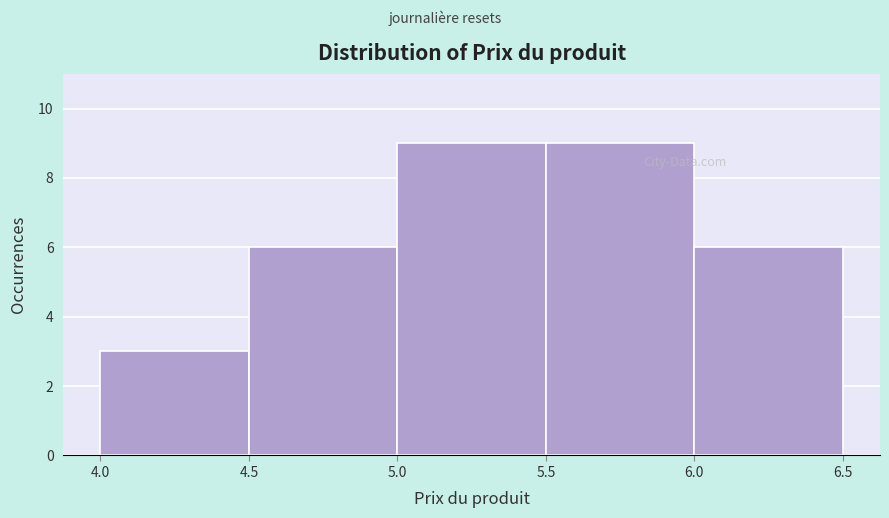

What is the height of the bar covering 5.5 to 6.0 on the x-axis? The values are not printed on the chart, so give them approximately, as read against the axis.

9